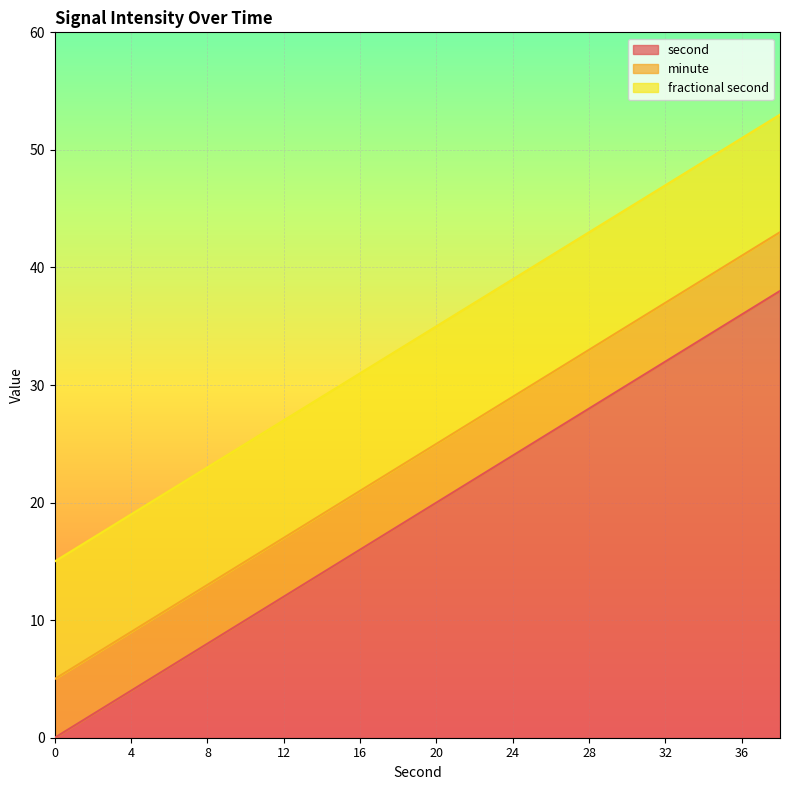

Is it true that second equals 6 at 16?

False